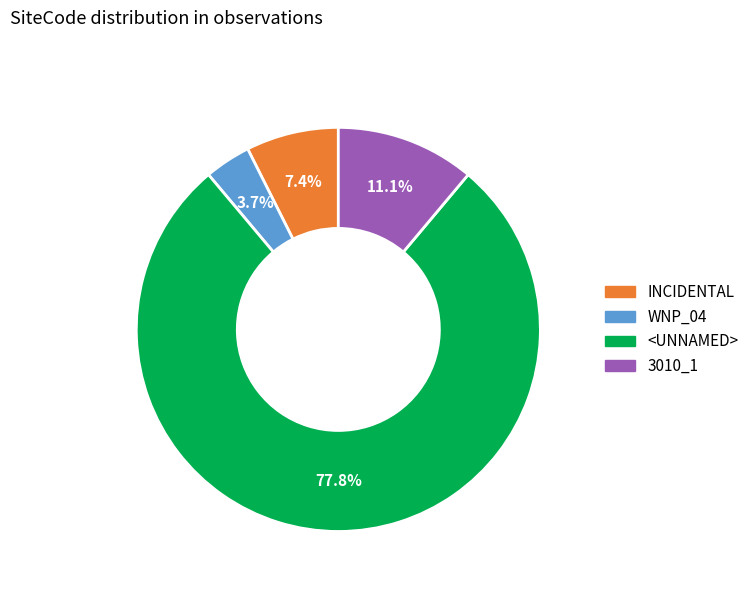

How many segments does this pie chart have?

4